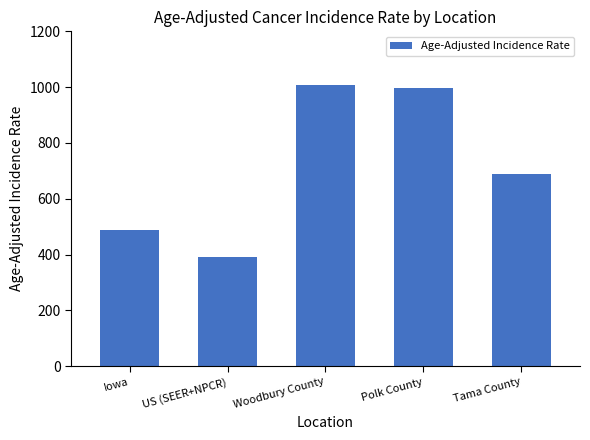

Reading right to left, transcribe all the data shown in this chart.

Tama County=687.7	Polk County=996.9	Woodbury County=1008.3	US (SEER+NPCR)=392.6	Iowa=486.7